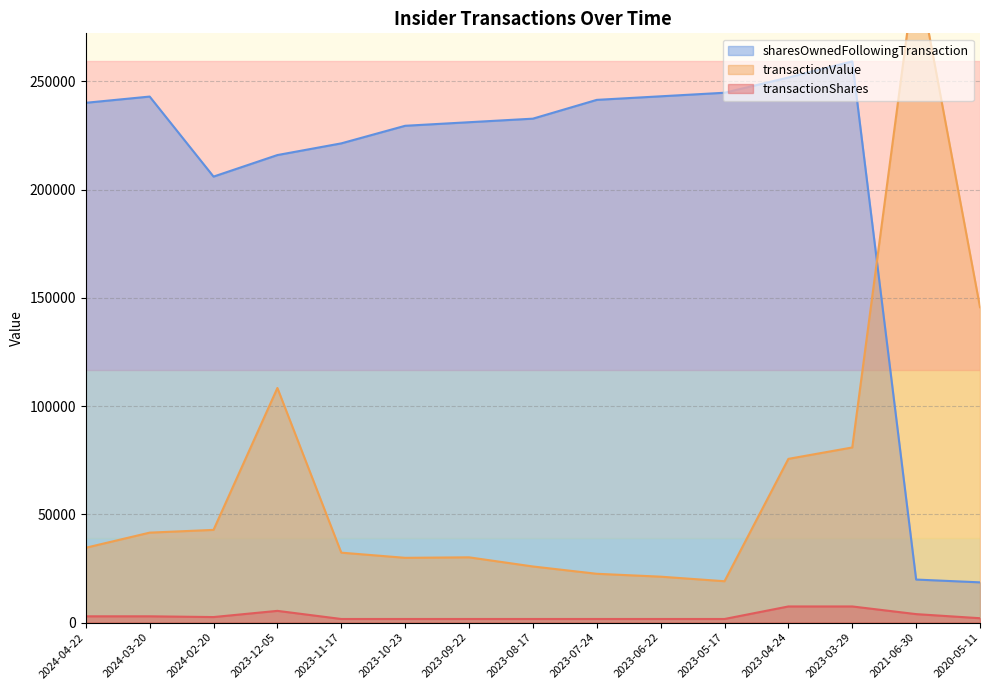

What is the difference between the transactionShares values at 2024-02-20 and 2023-08-17?

894